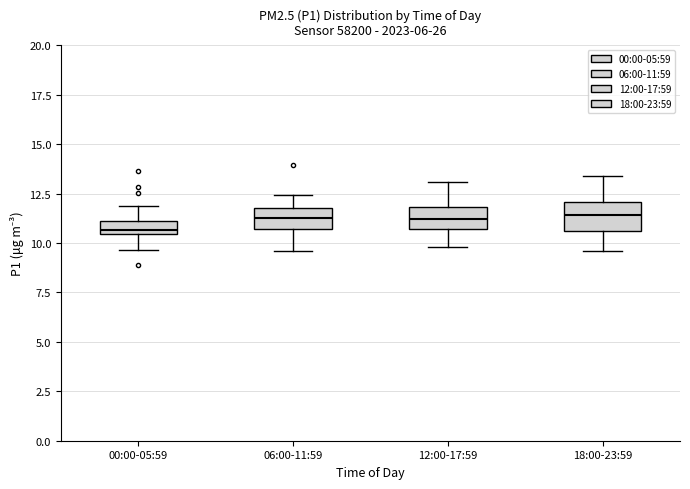

Where is the upper edge of the box for 06:00-11:59 on the y-axis? The values are not printed on the chart, so give them approximately, as read against the axis.

12.0